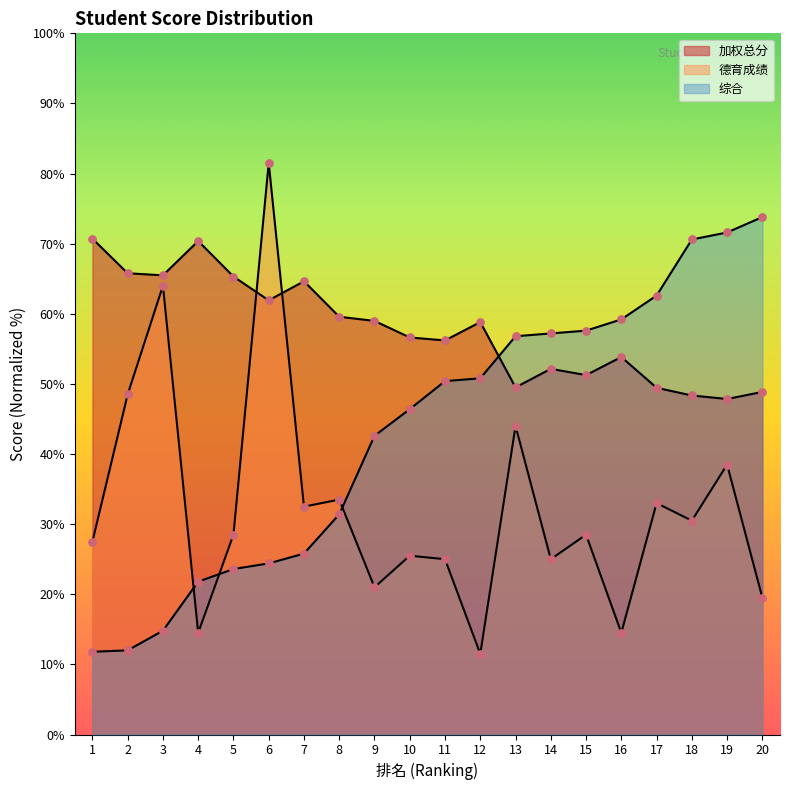

At how many categories does at least one series exceed 63?

10